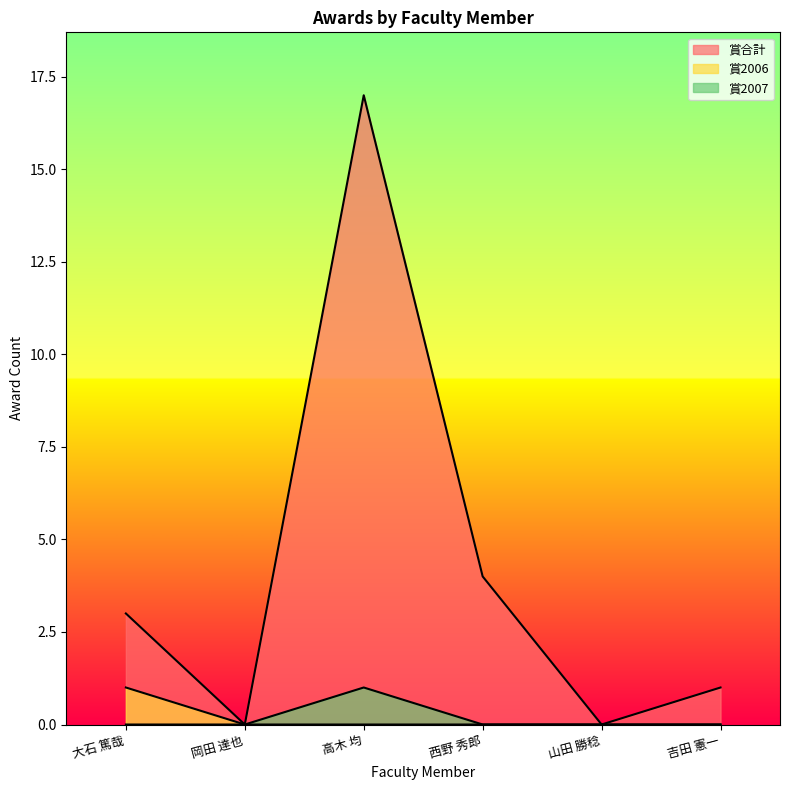

Where is 賞2007 nearest to the value 0?

大石 篤哉